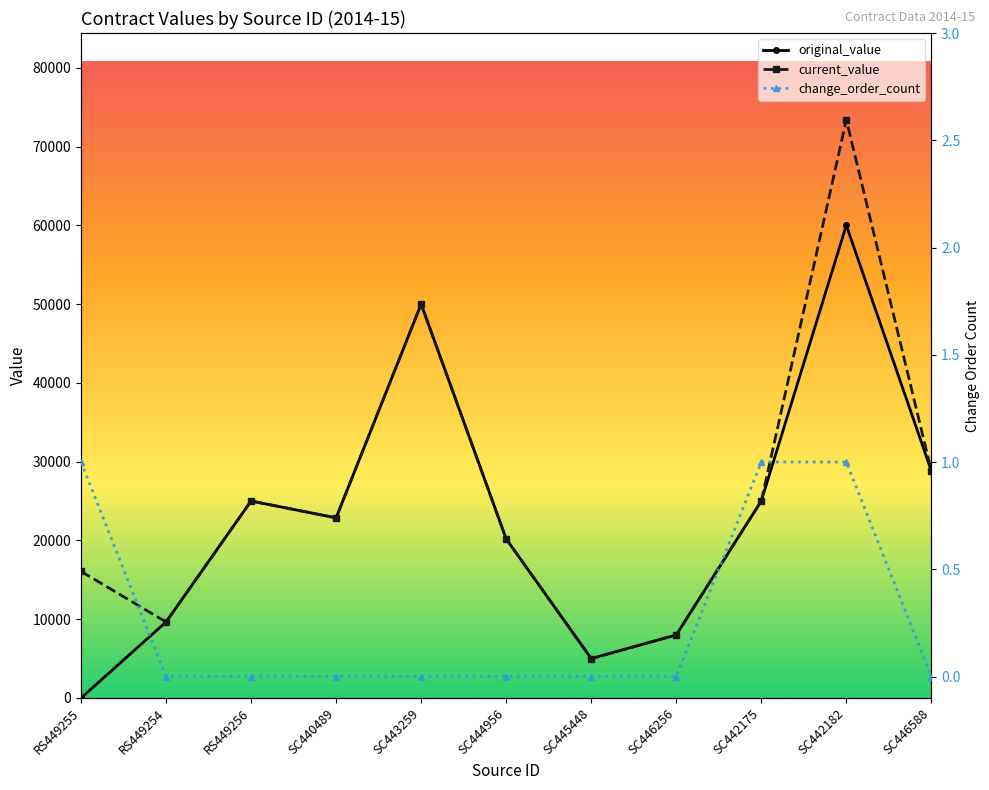

Which category has the lowest value across all series?

RS449255